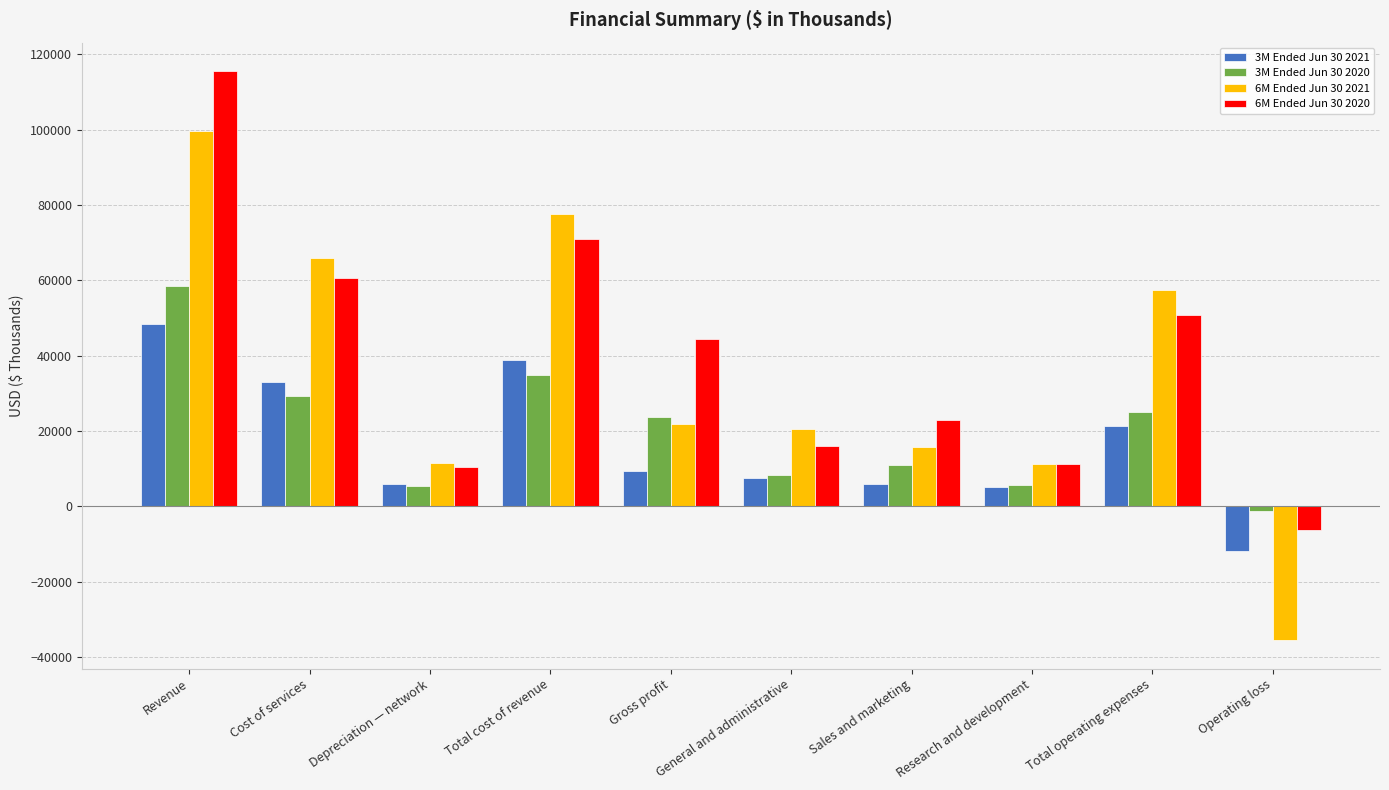

How many groups of bars are there?

10